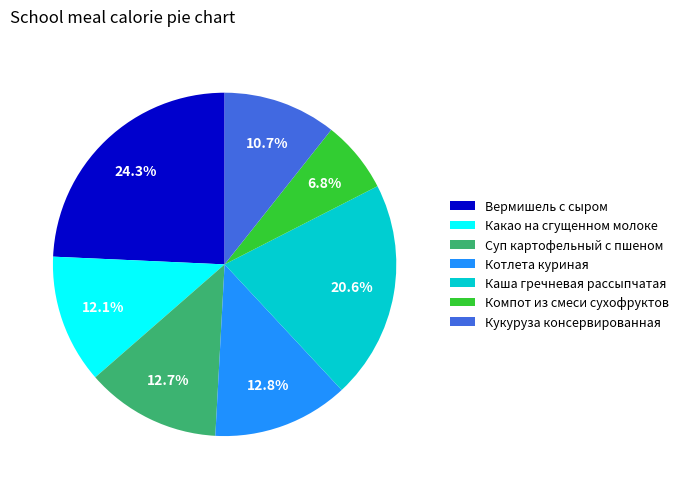

Is Суп картофельный с пшеном the majority of the pie?

No